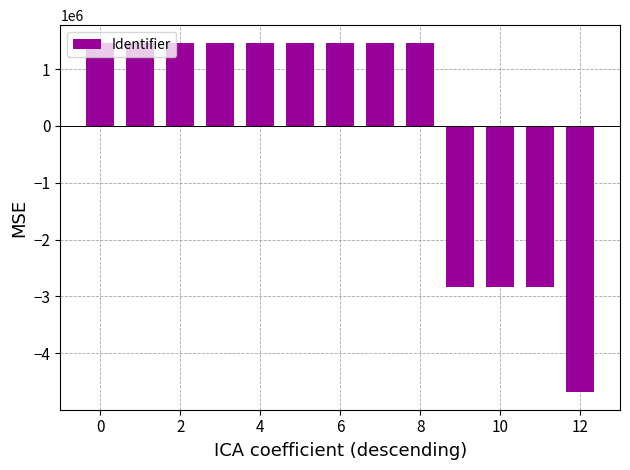

What is the difference between the maximum and second lowest values?

4298670.0